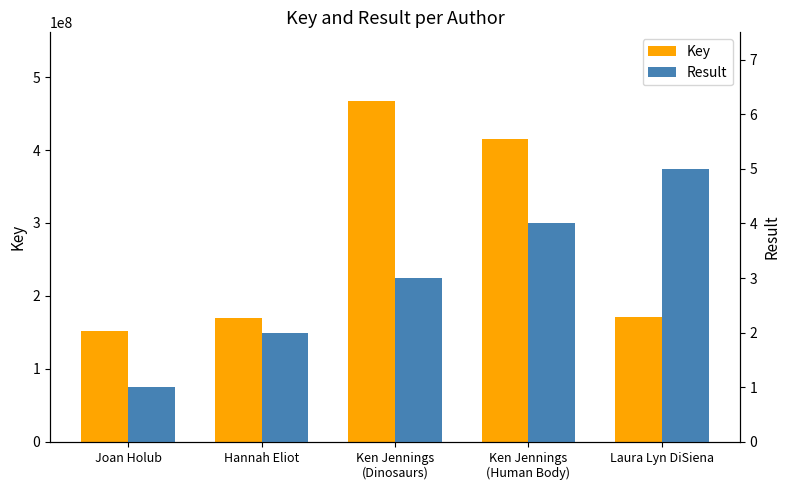

What is the spread (max minus min) of values at Laura Lyn DiSiena?

170557134